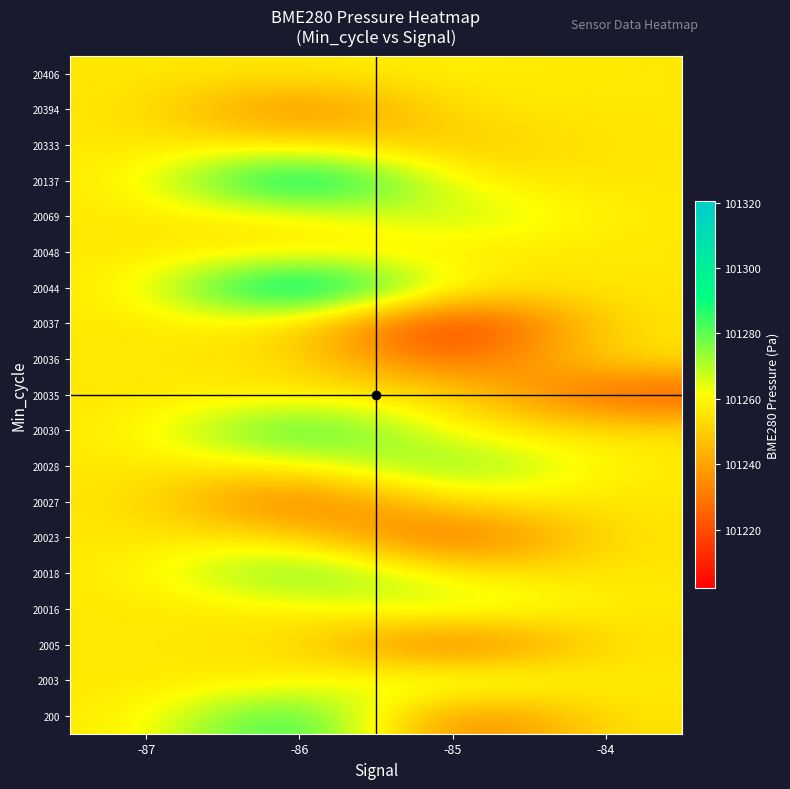

What is the difference between the highest and lowest values at -85?

81.1